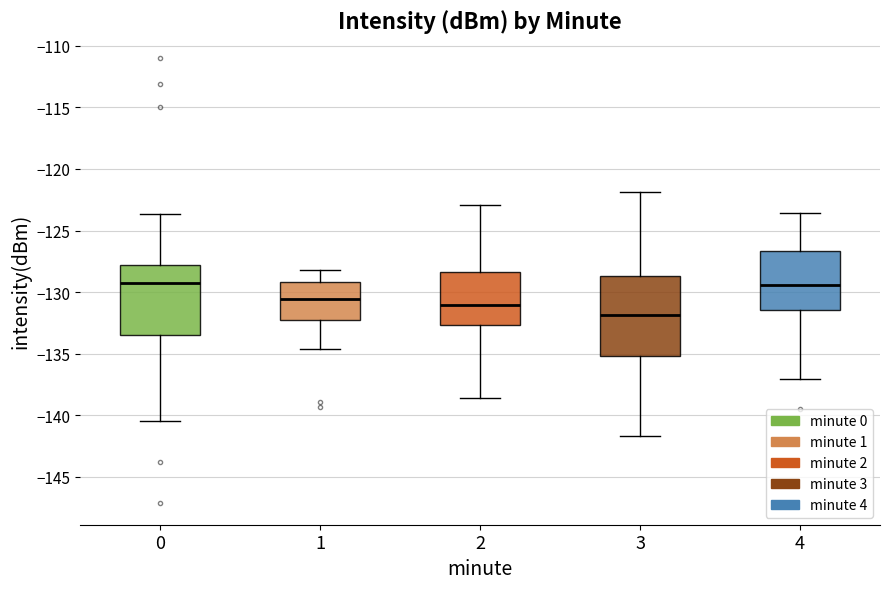

Where is the lower edge of the box at x = 4 on the y-axis? The values are not printed on the chart, so give them approximately, as read against the axis.

-131.5